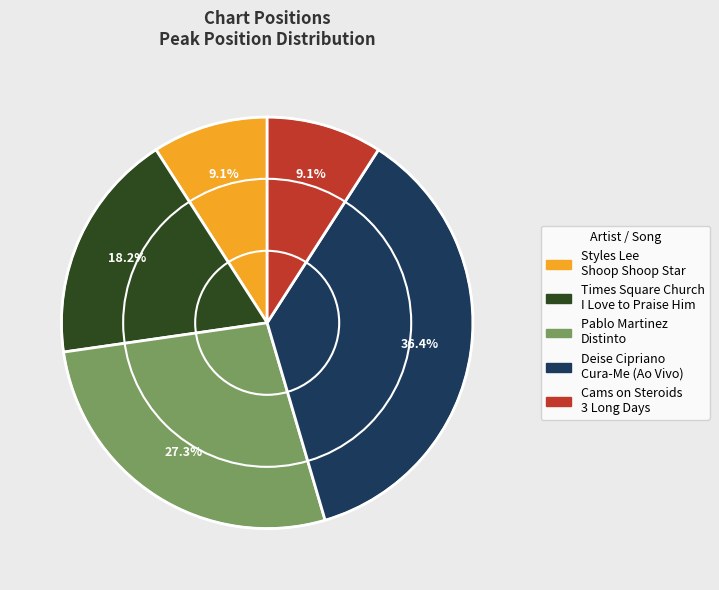

To the nearest percent, what is the difference between the largest and smallest slice percentages?

27%